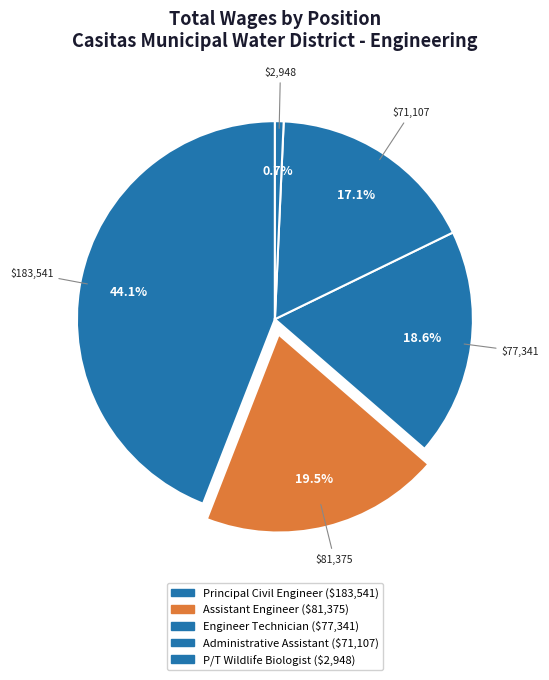

What is the smallest slice in the pie chart?

P/T Wildlife Biologist